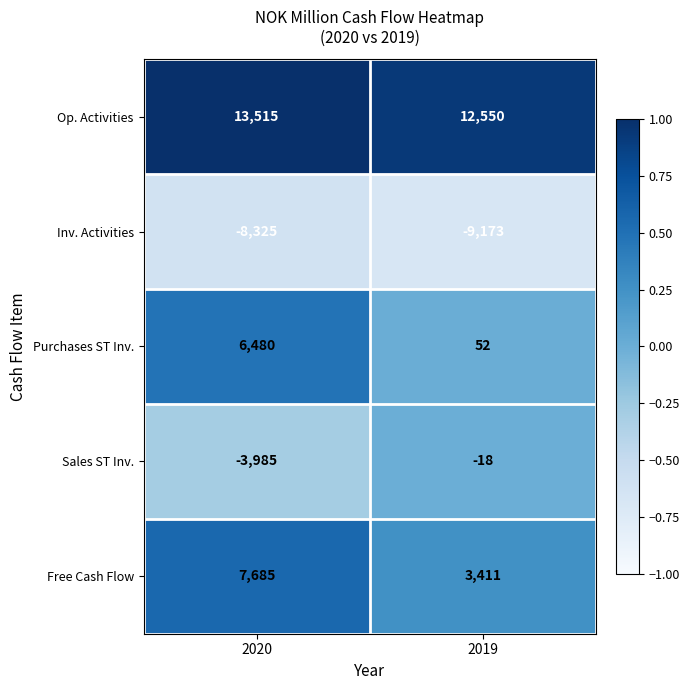

Is the value of Free Cash Flow at 2019 greater than the value of Purchases ST Inv. at 2019?

Yes